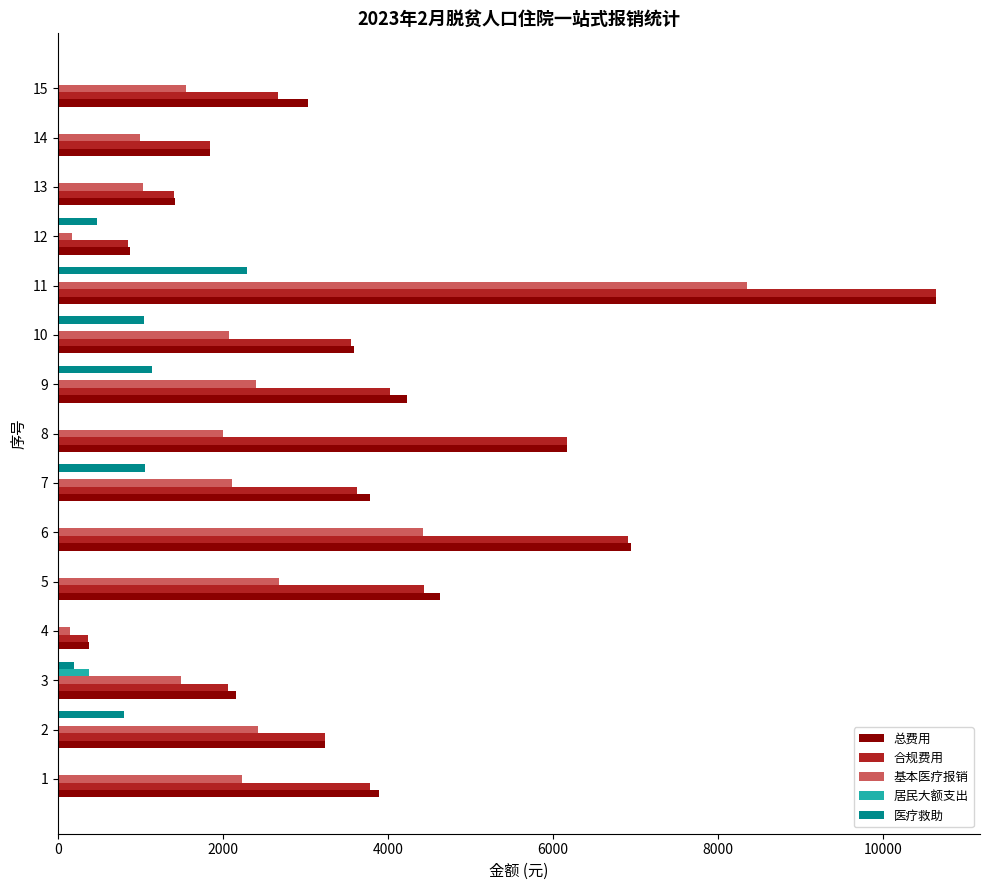

What is the maximum value for 基本医疗报销?

8349.9